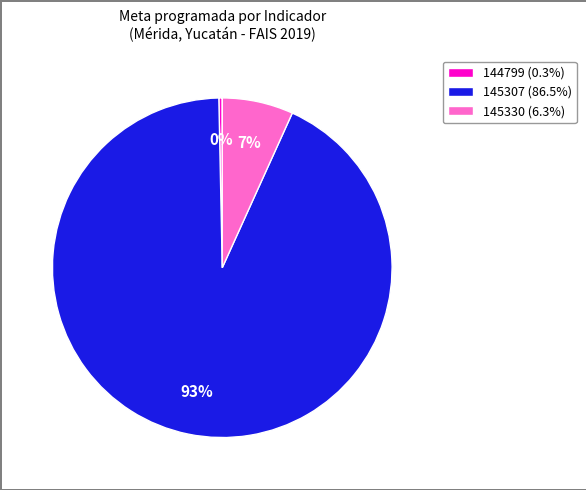

Is the sum of 144799 (0.3%) and 145330 (6.3%) greater than half?

No